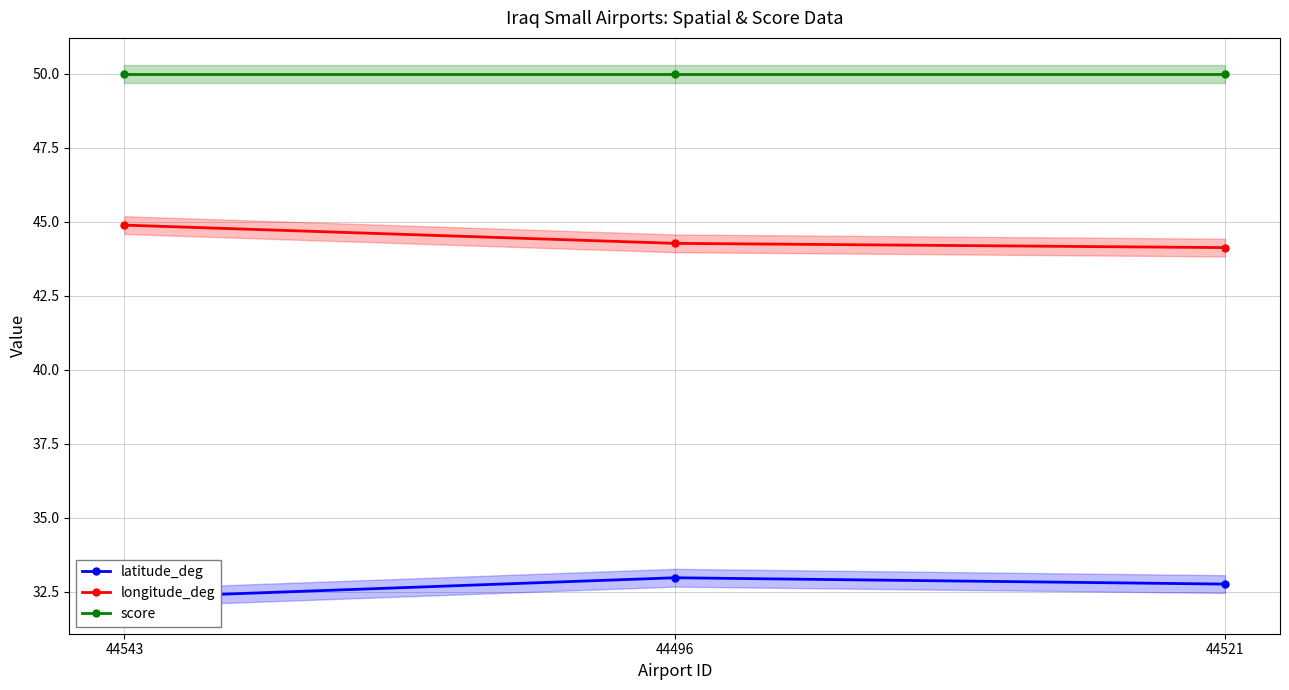

Count the number of categories in the chart.

3